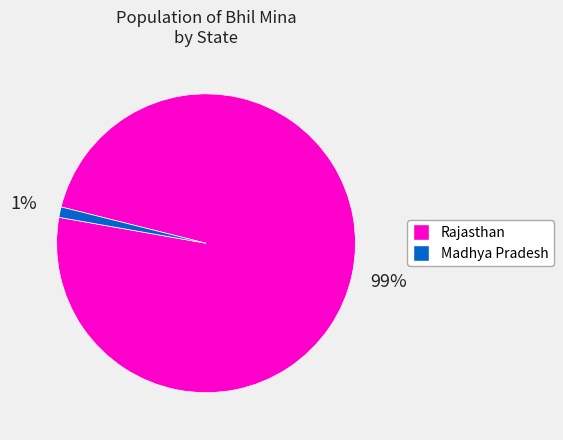

To the nearest percent, what is the difference between the largest and smallest slice percentages?

98%